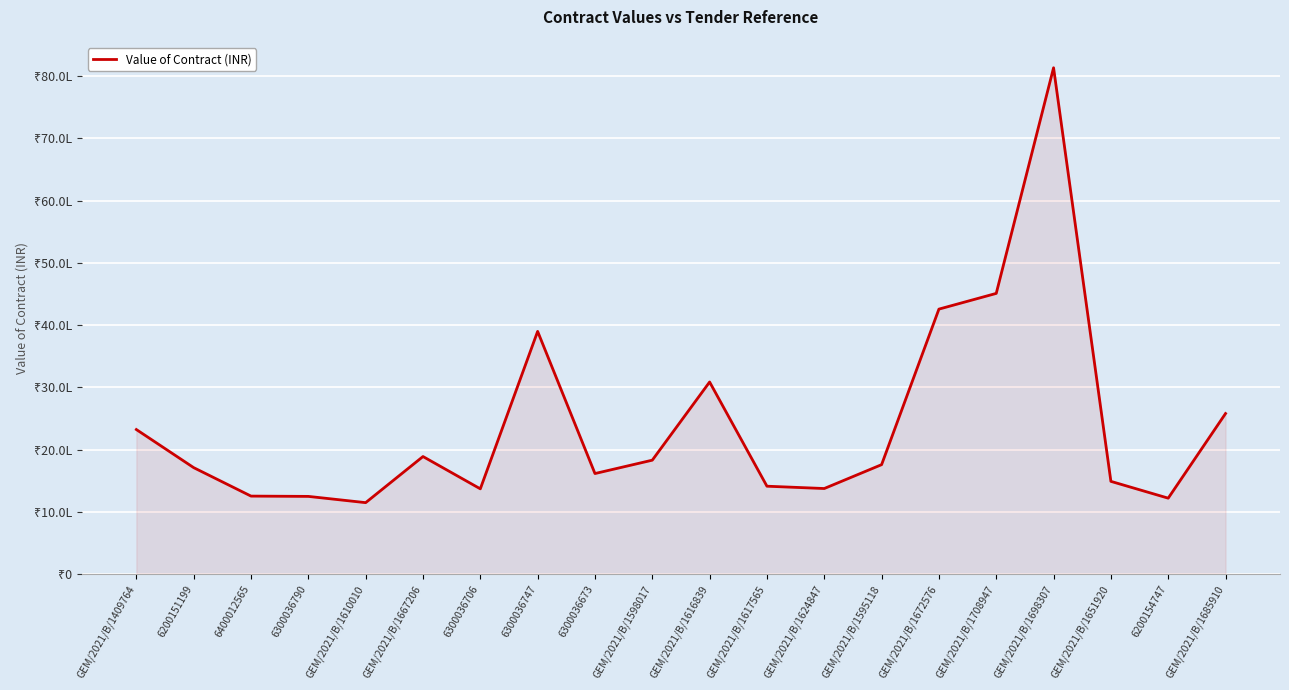

Does the chart display data point markers on the line(s)?

No